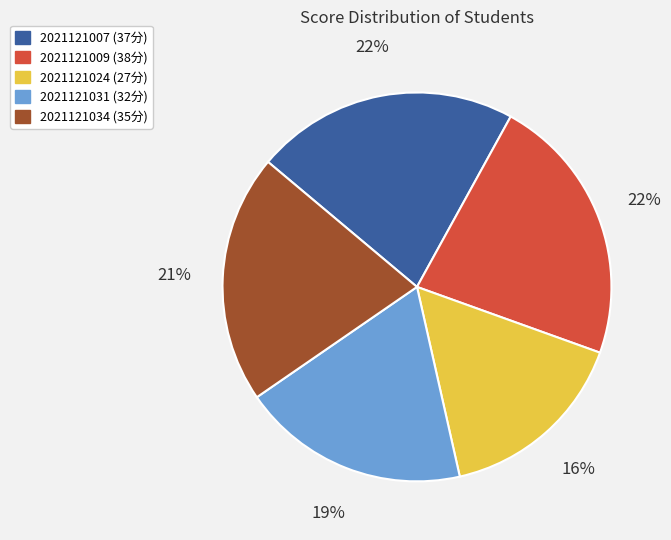

True or false: 2021121007 accounts for 16% of the total.

False